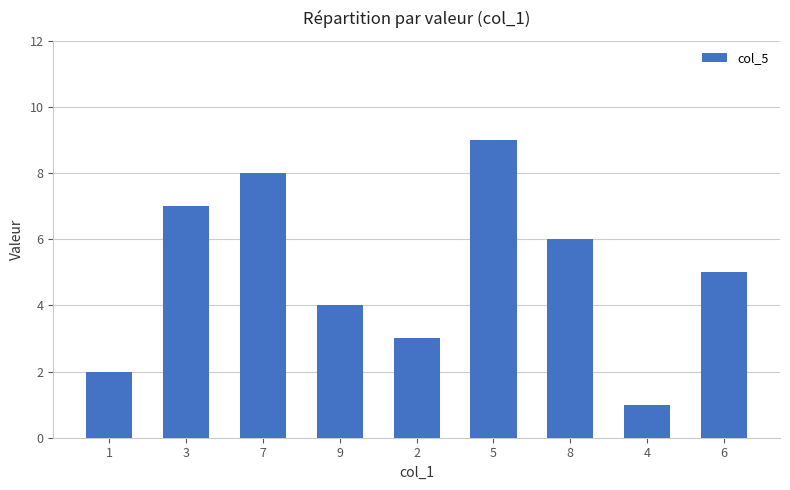

Approximately how many times larger is the value at 7 compared to 3?

1.1